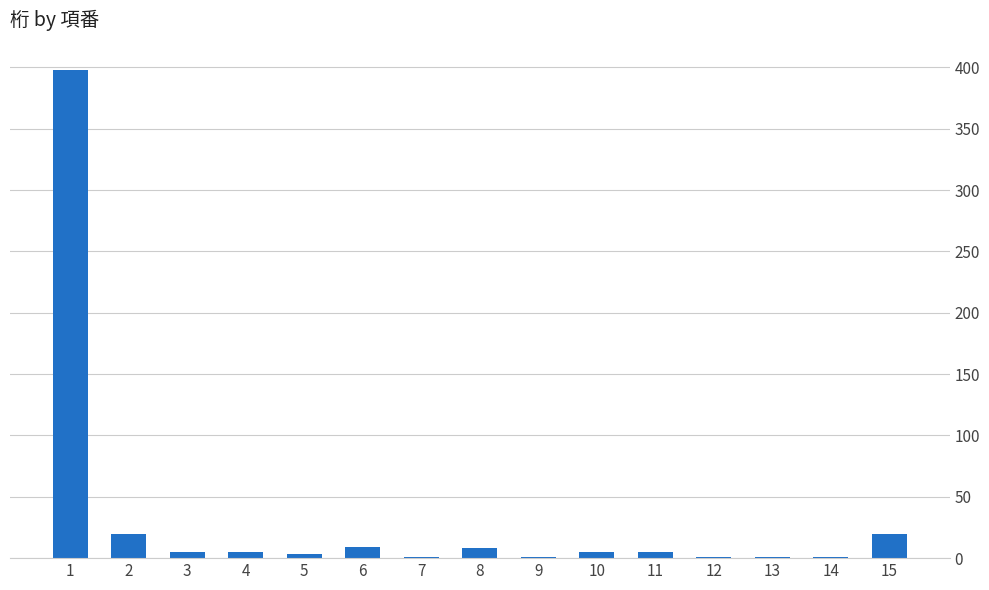

What is the change in value from 2 to 6?

-11